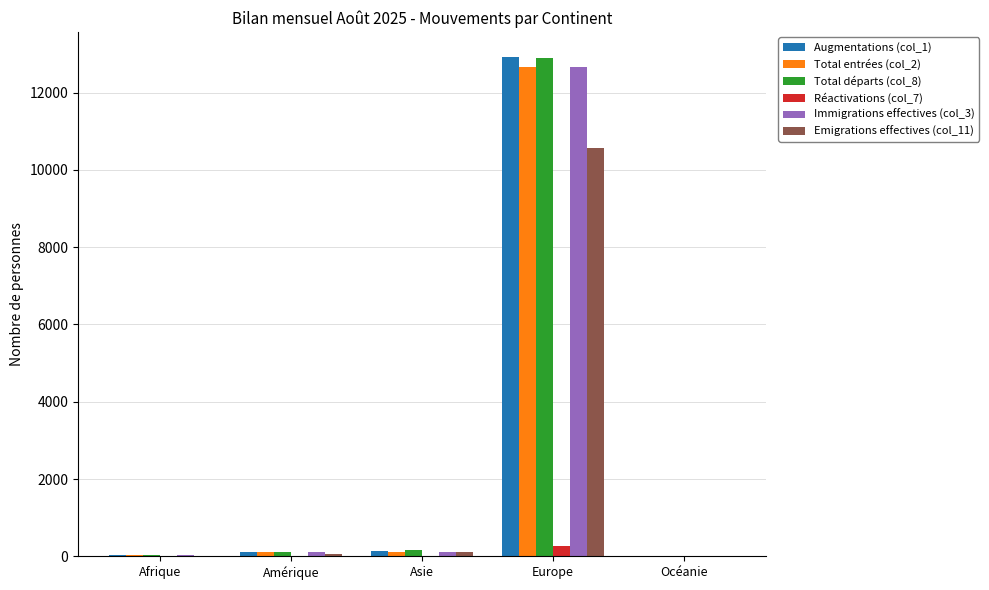

At which category is the sum across all series the highest?

Europe